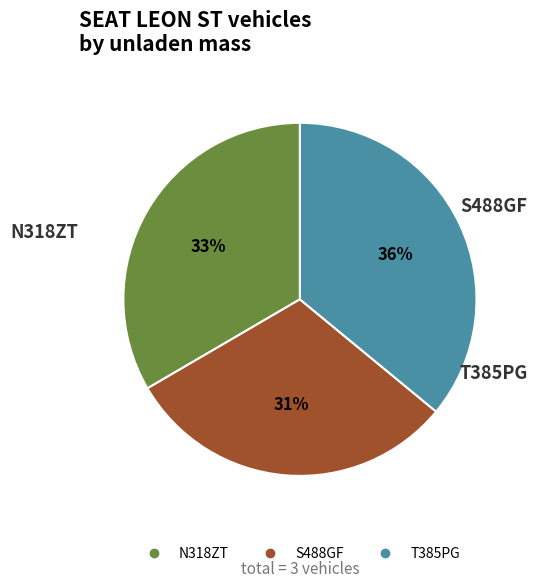

To the nearest percent, what is the difference between the largest and smallest slice percentages?

5%